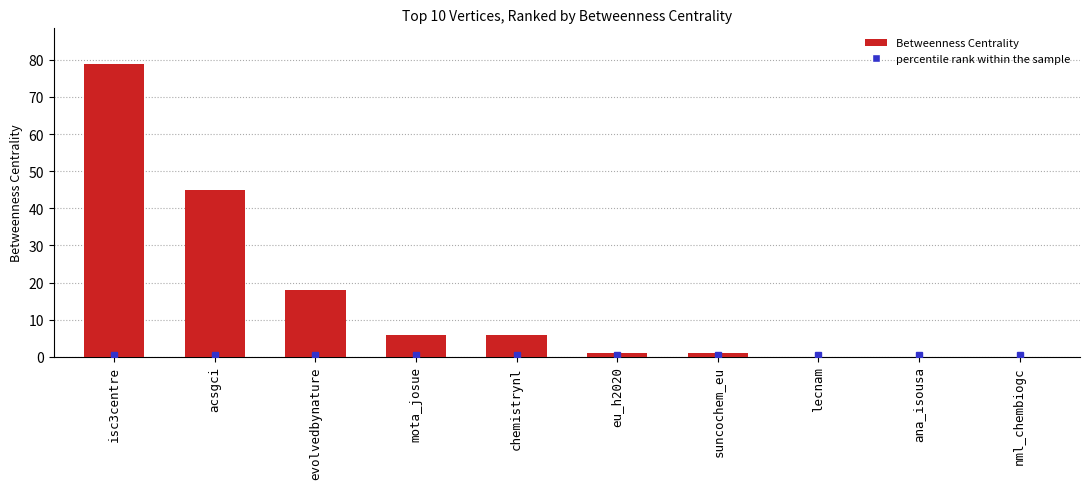

Reading right to left, extract all data points from this chart.

0	0	0	1	1	6	6	18	45	79